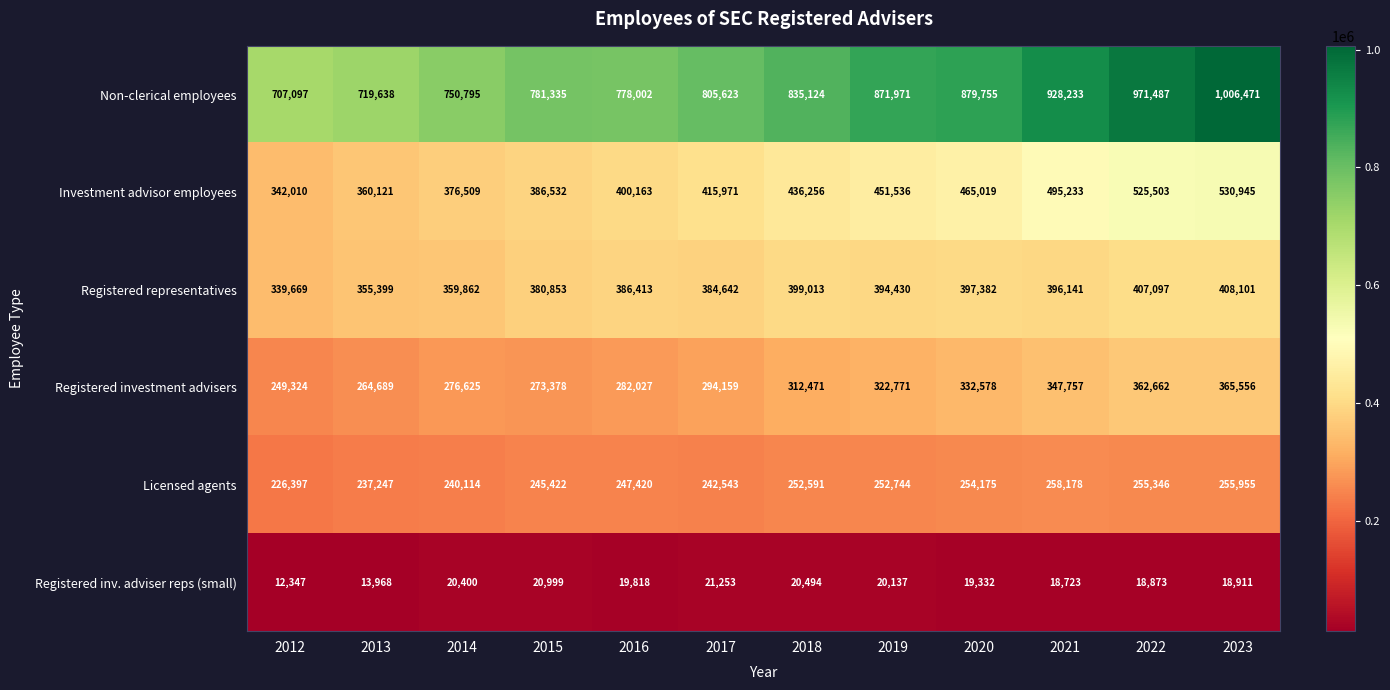

At which label does Registered representatives first exceed 394430?

2018